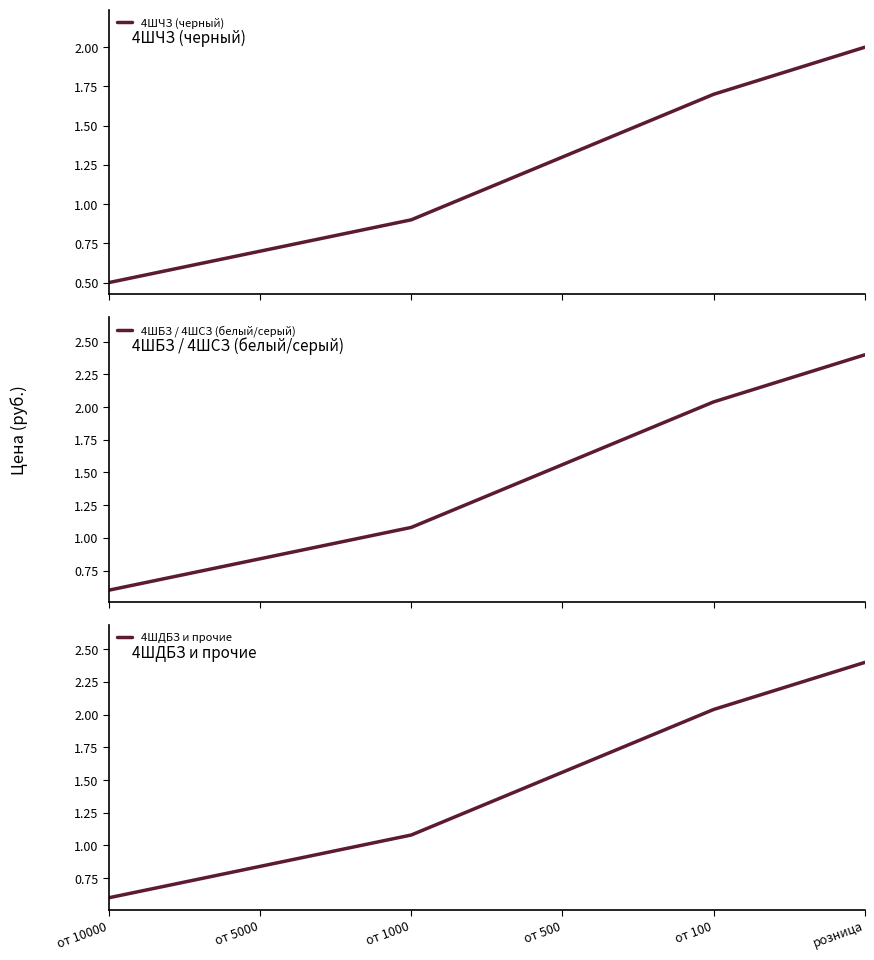

What is the label of the 2nd point from the right?

от 100